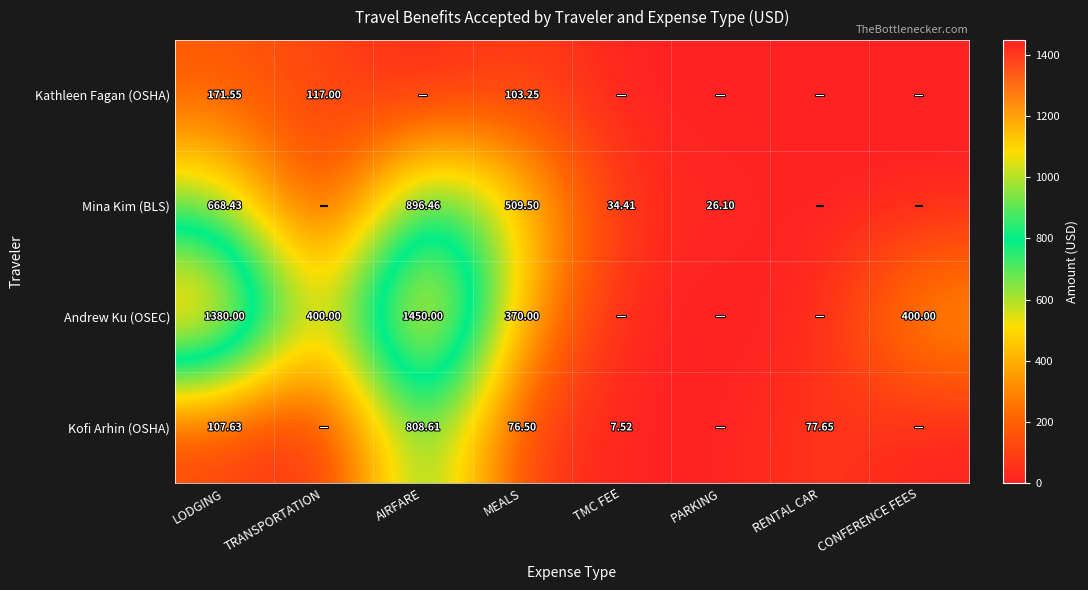

Is the value of Kathleen Fagan (OSHA) at TRANSPORTATION greater than the value of Andrew Ku (OSEC) at LODGING?

No